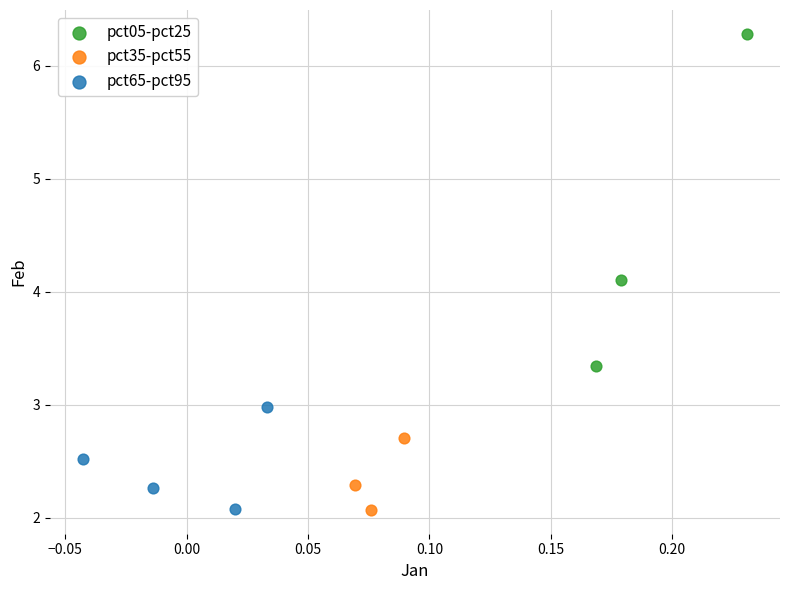

Which series contains the highest Y value?

pct05-pct25